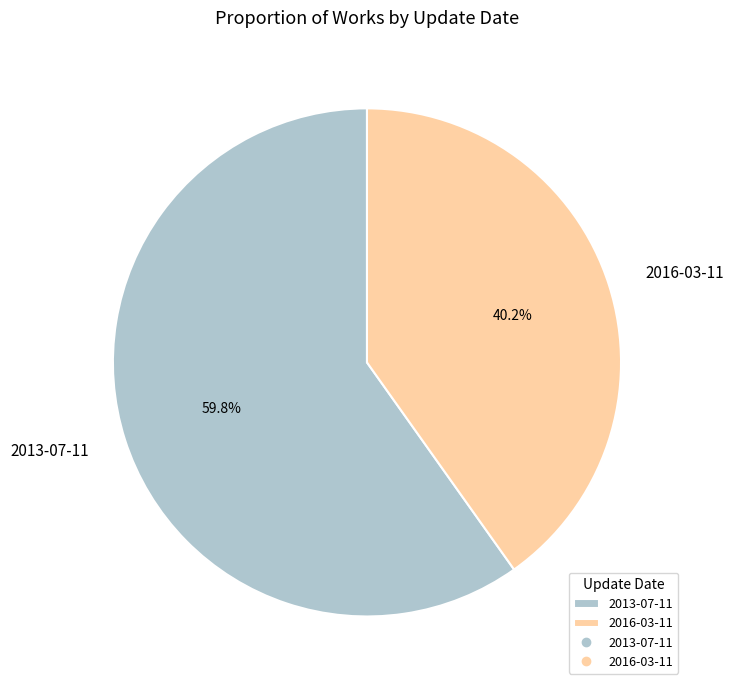

Which slice is the largest?

2013-07-11